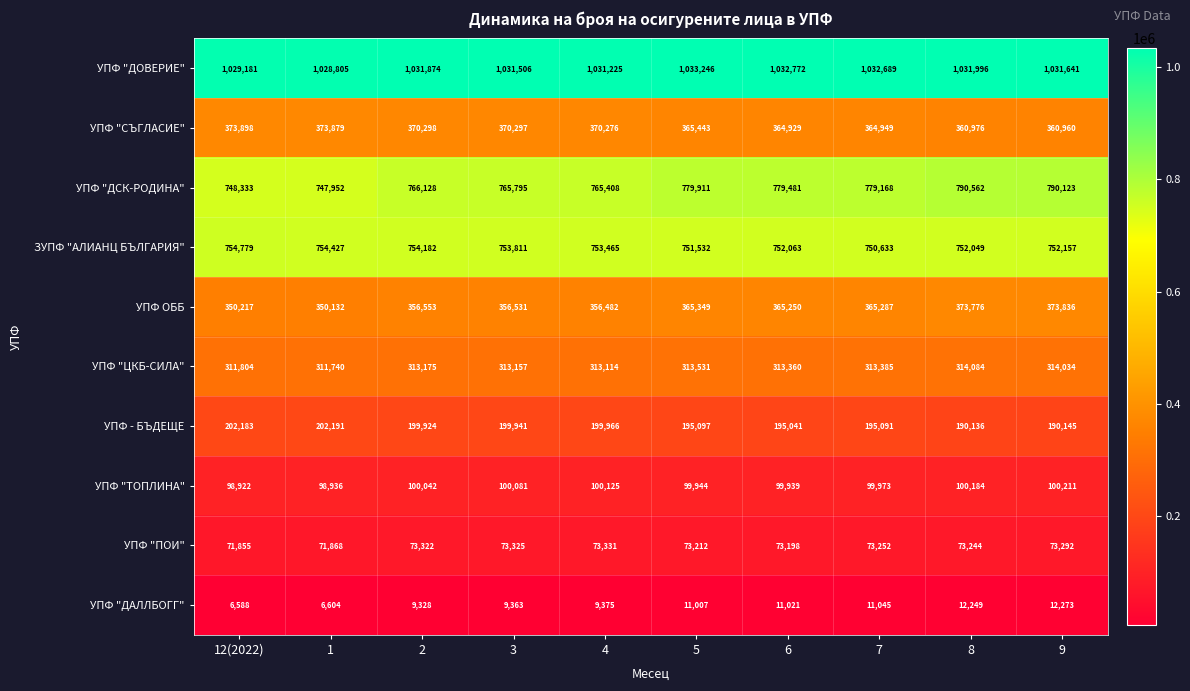

At which category is the sum across all series the highest?

8